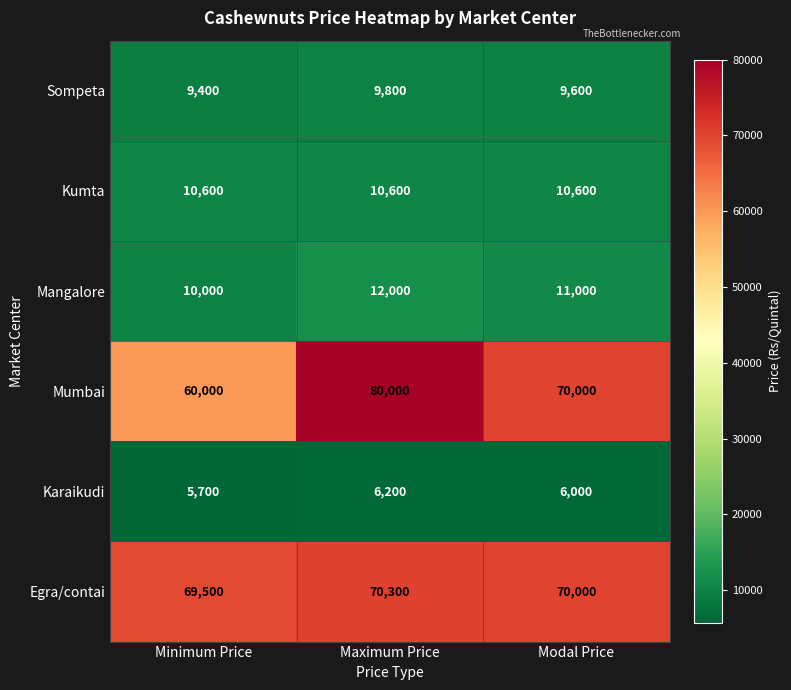

The Kumta series shows 18793 at Modal Price. True or false?

False